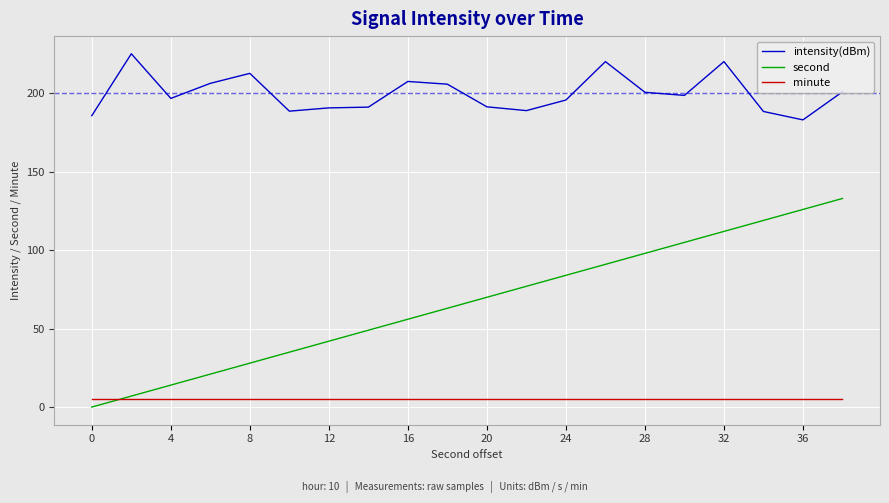

Which series has the largest range (max minus min)?

second